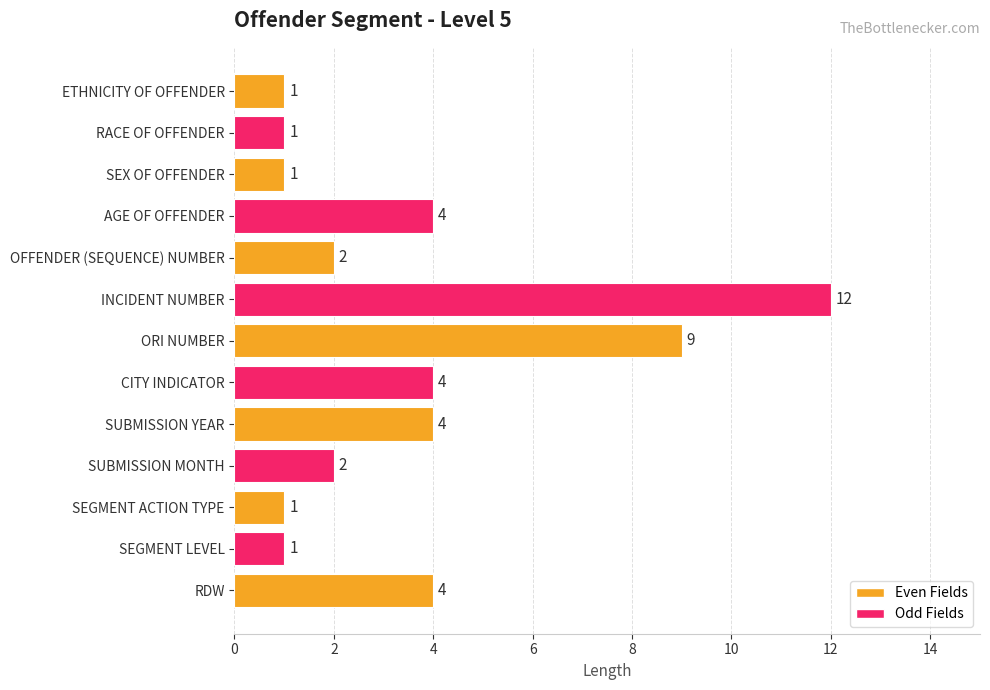

Which category has the highest value across all series?

INCIDENT NUMBER